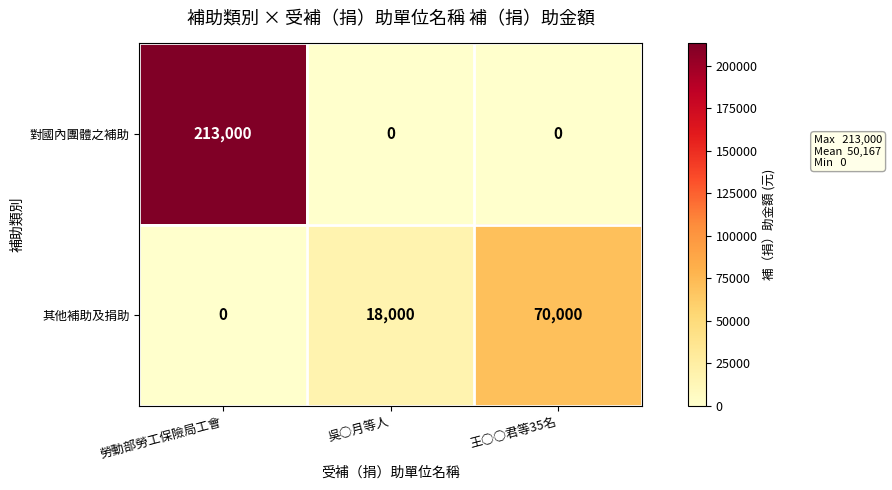

What is the greatest value displayed?

213000